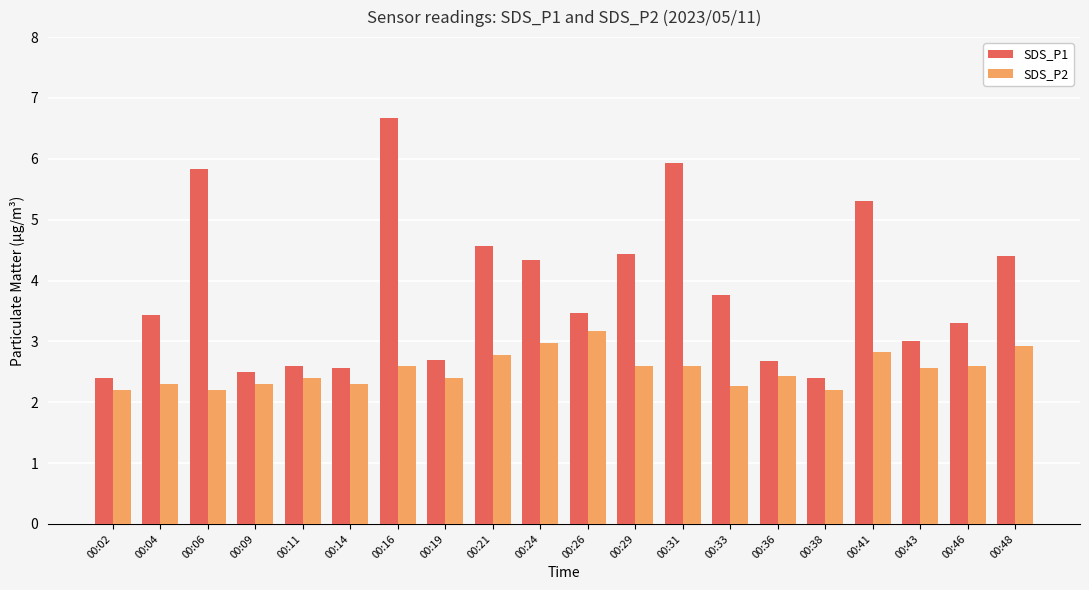

True or false: SDS_P2 has a value of 3.7 at 00:36.

False